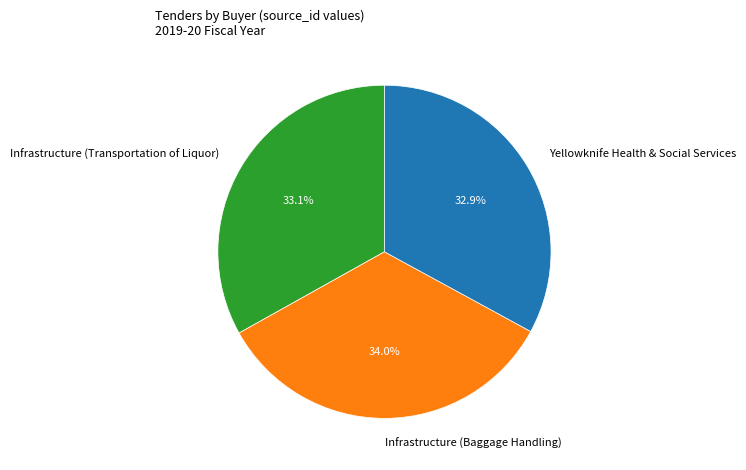

Does Infrastructure (Transportation of Liquor) represent more than half of the total?

No